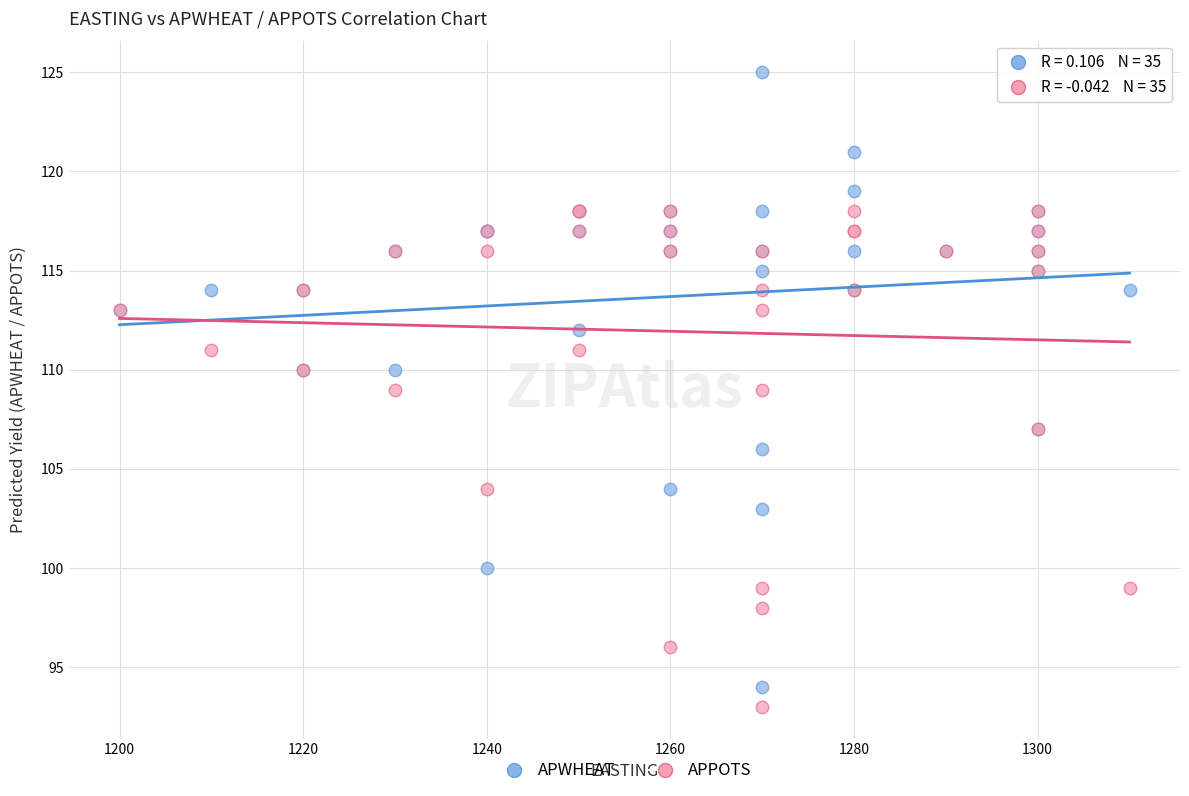

What are all the series names shown in the legend?

APWHEAT, APPOTS